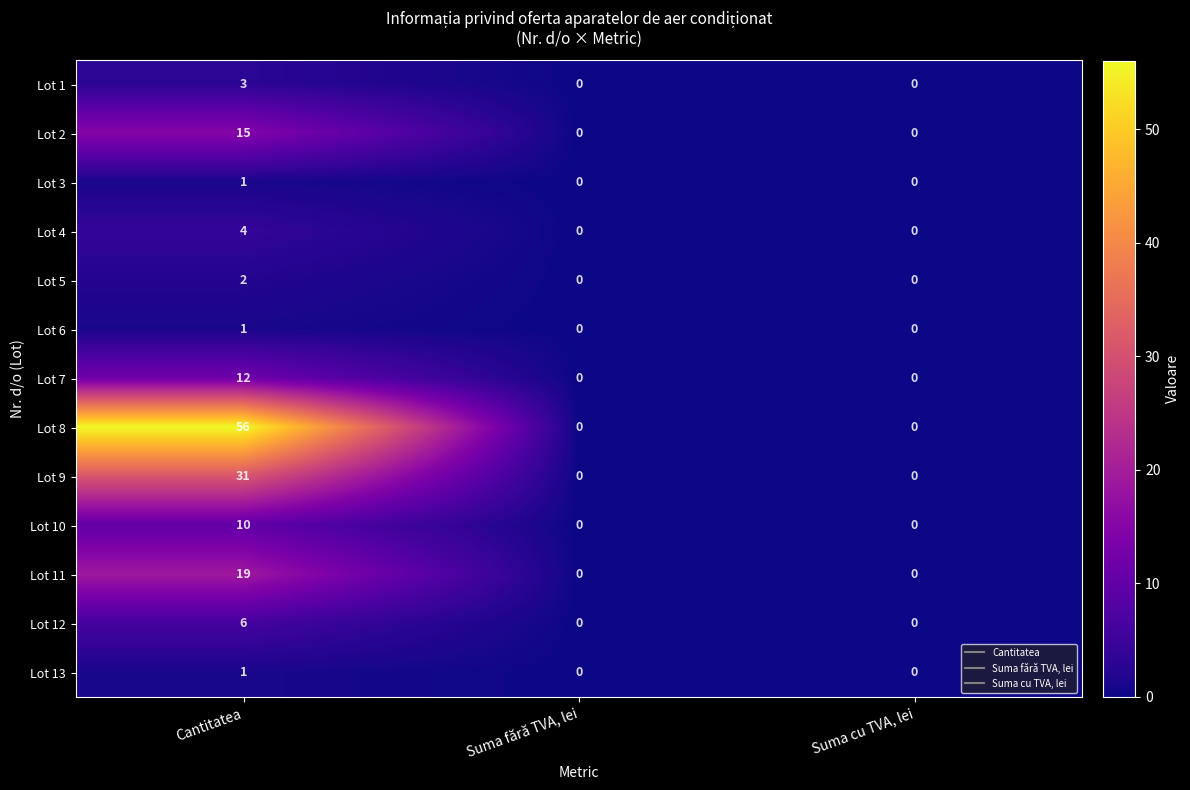

What is the greatest value displayed?

56